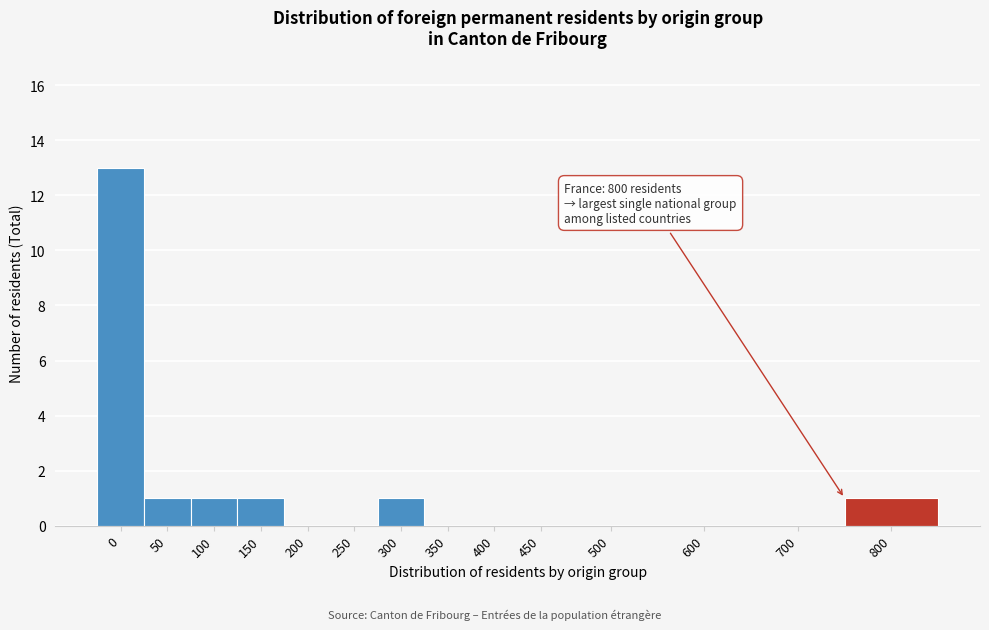

Reading left to right, what are all the values shown in this chart?

0=13	50=1	100=1	150=1	200=0	250=0	300=1	350=0	400=0	450=0	500=0	600=0	700=0	800=1